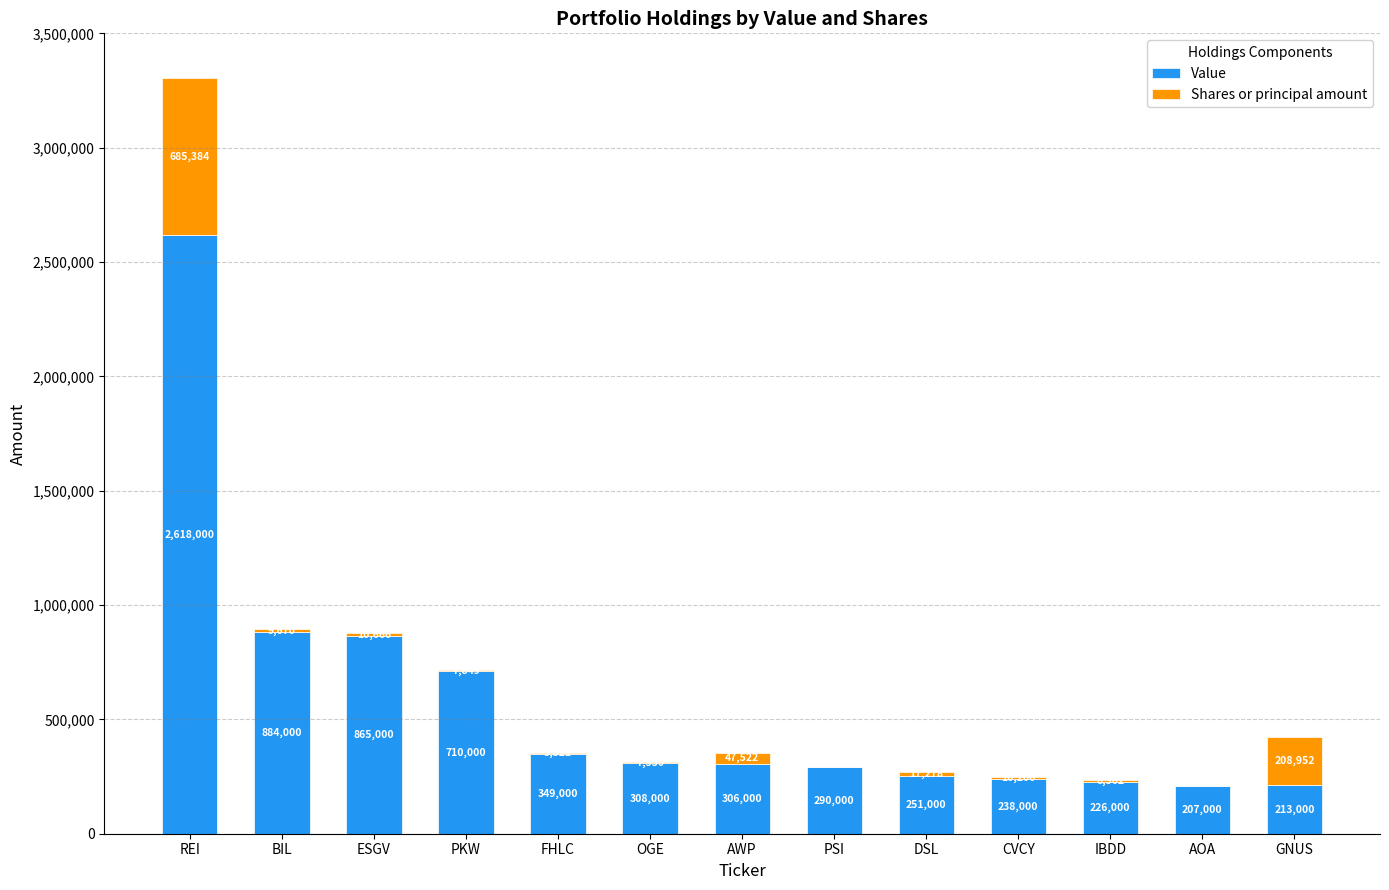

Where is Value nearest to the value 1412500?

BIL